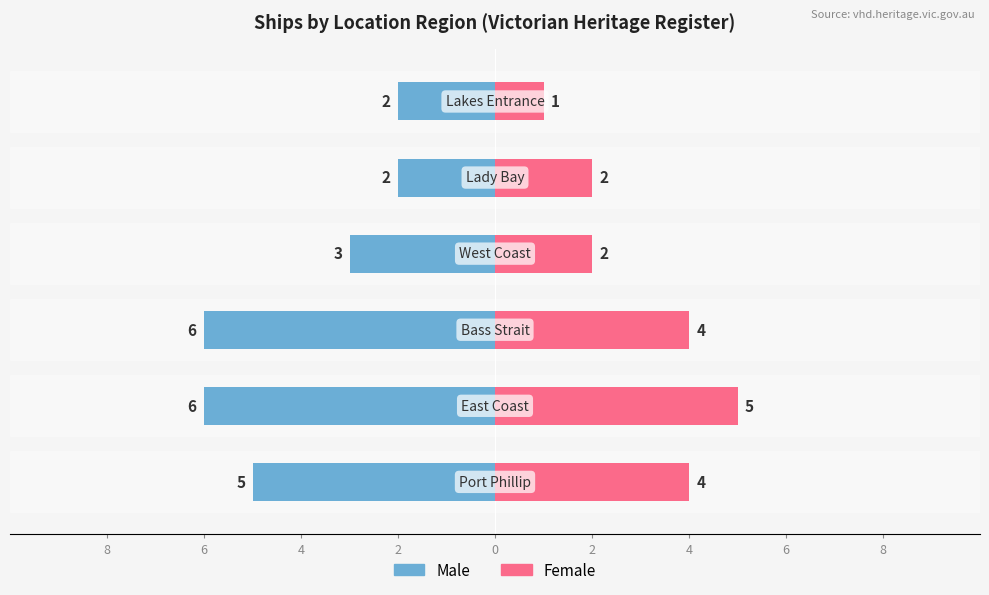

Reading left to right, what are all the values shown in this chart?

Male: 8=-5	6=-6	4=-6	2=-3	0=-2	2=-2
Female: 8=4	6=5	4=4	2=2	0=2	2=1